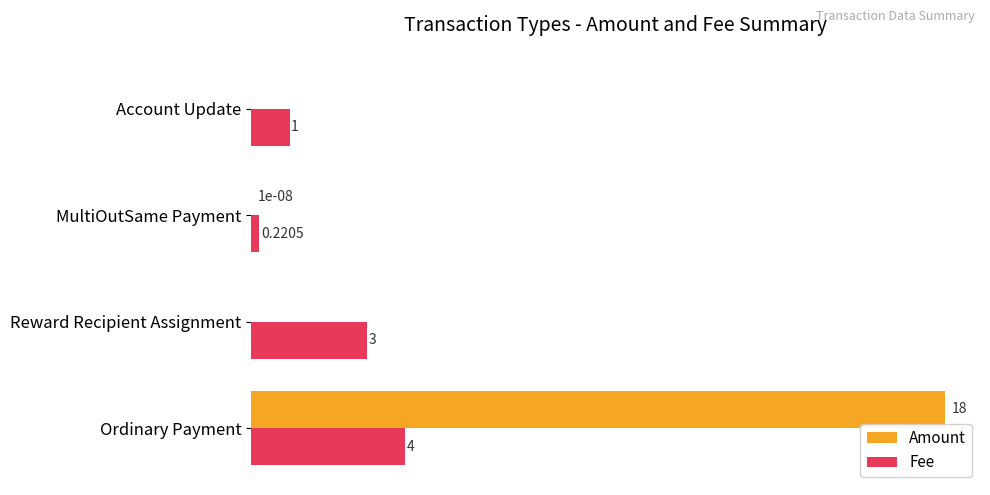

Between Ordinary Payment and MultiOutSame Payment, which series saw the biggest shift?

Amount